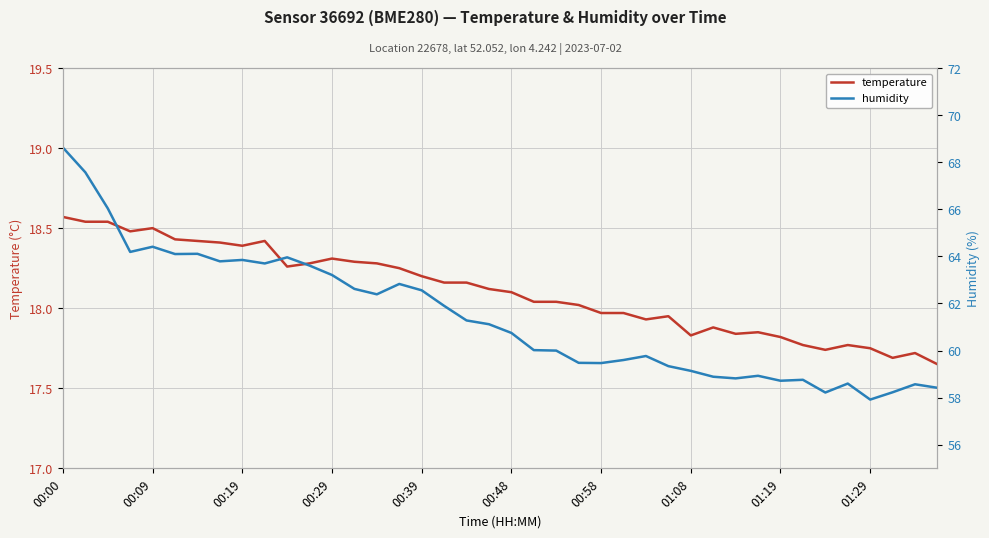

The value of temperature at 01:19 is 17.8. True or false?

True